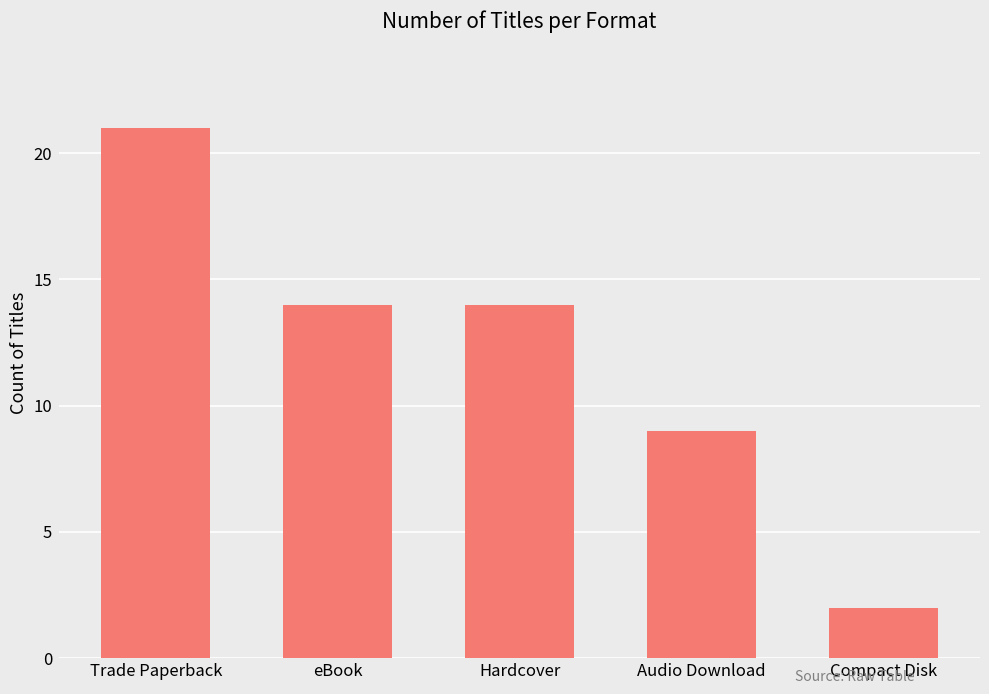

How many data points are less than 14?

2